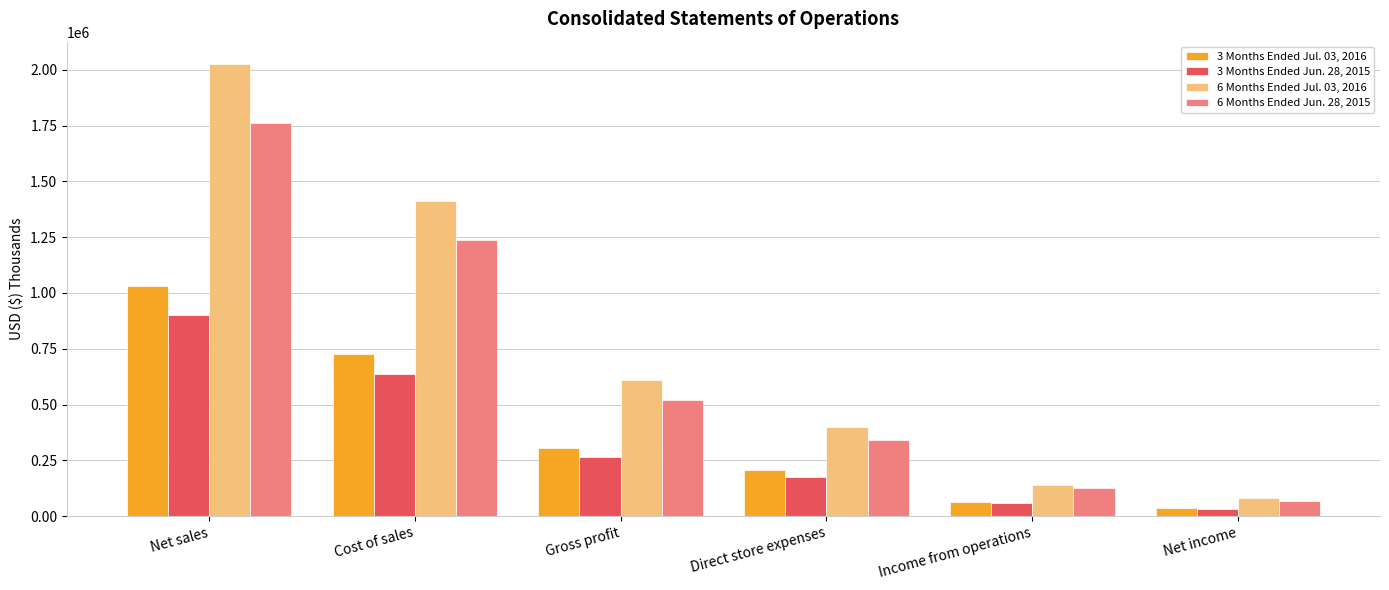

Reading left to right, extract all data points from this chart.

3 Months Ended Jul. 03, 2016: 1031643	725841	305802	207107	63462	37209
3 Months Ended Jun. 28, 2015: 902153	638514	263639	177381	60046	31322
6 Months Ended Jul. 03, 2016: 2024884	1412569	612315	400885	141298	83416
6 Months Ended Jun. 28, 2015: 1759659	1238227	521432	340571	126620	68789